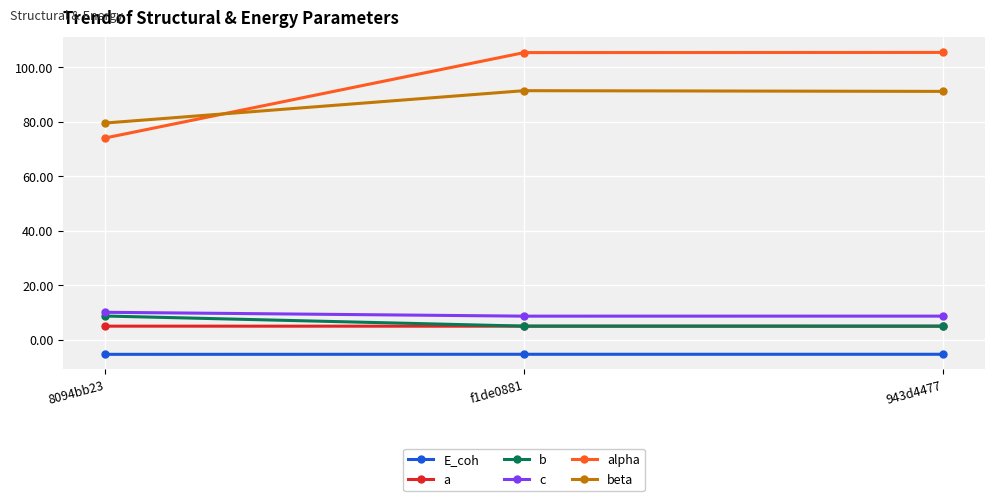

True or false: alpha has a value of 105.3 at f1de0881.

True